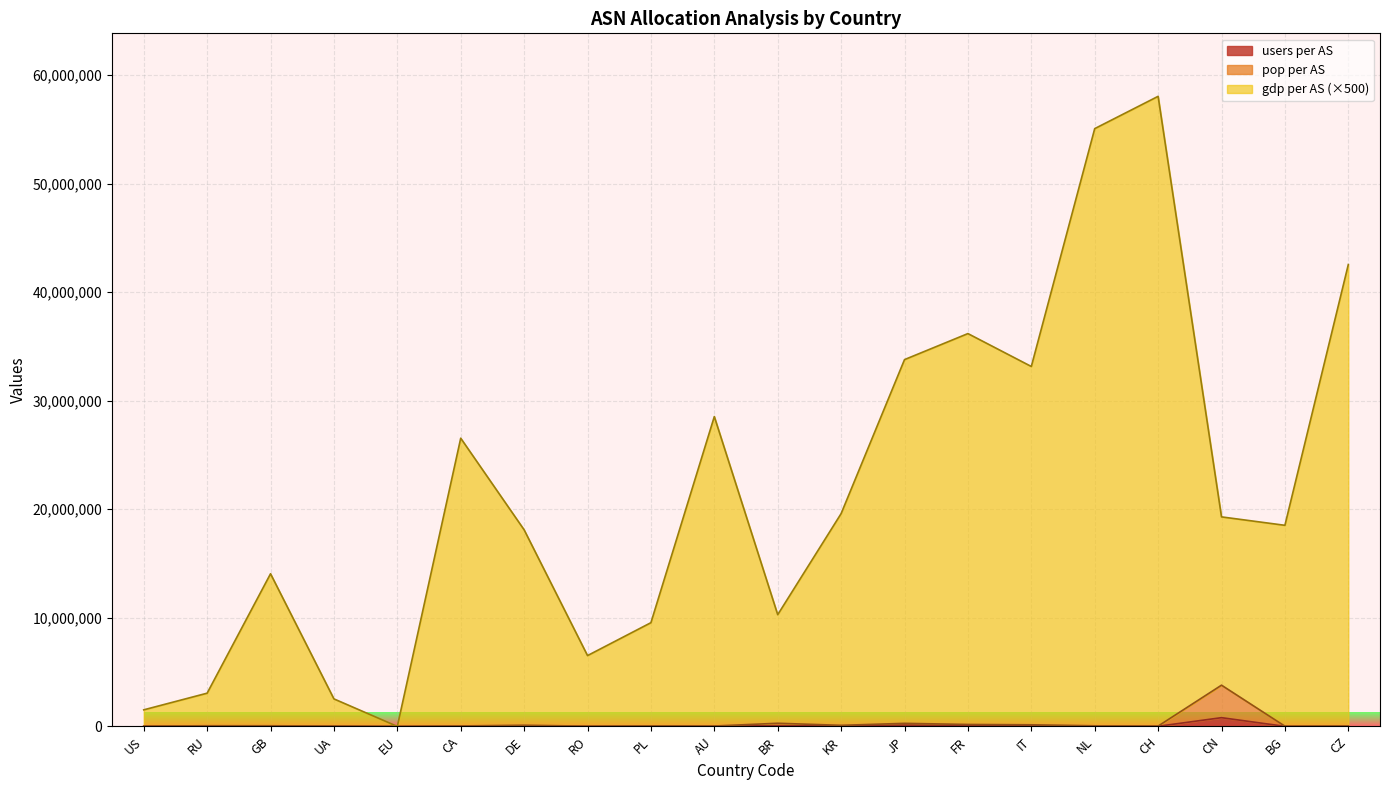

How many series are shown in this chart?

3